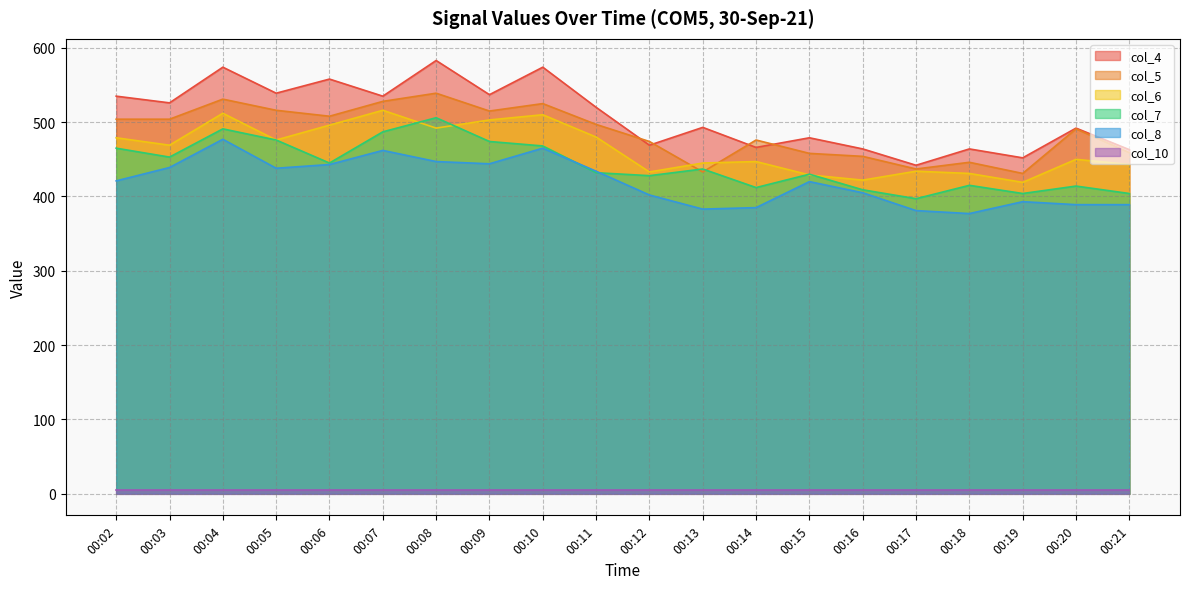

Is the value of col_6 at 00:19 greater than the value of col_7 at 00:16?

Yes